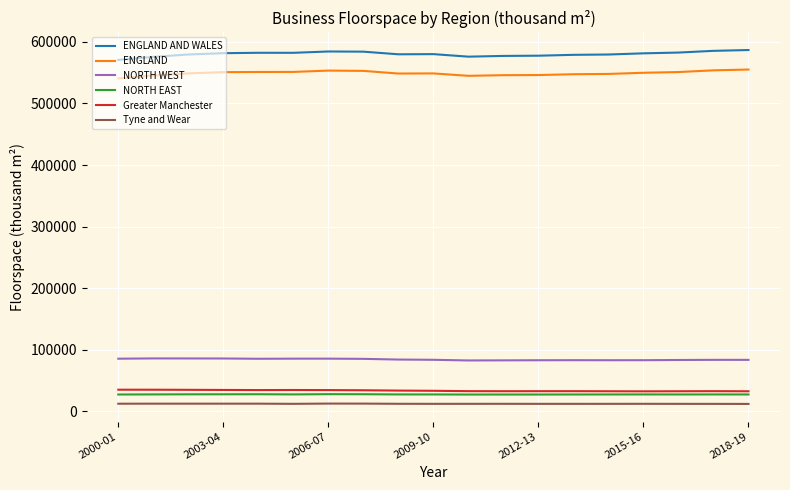

What is the smallest value displayed?

12194